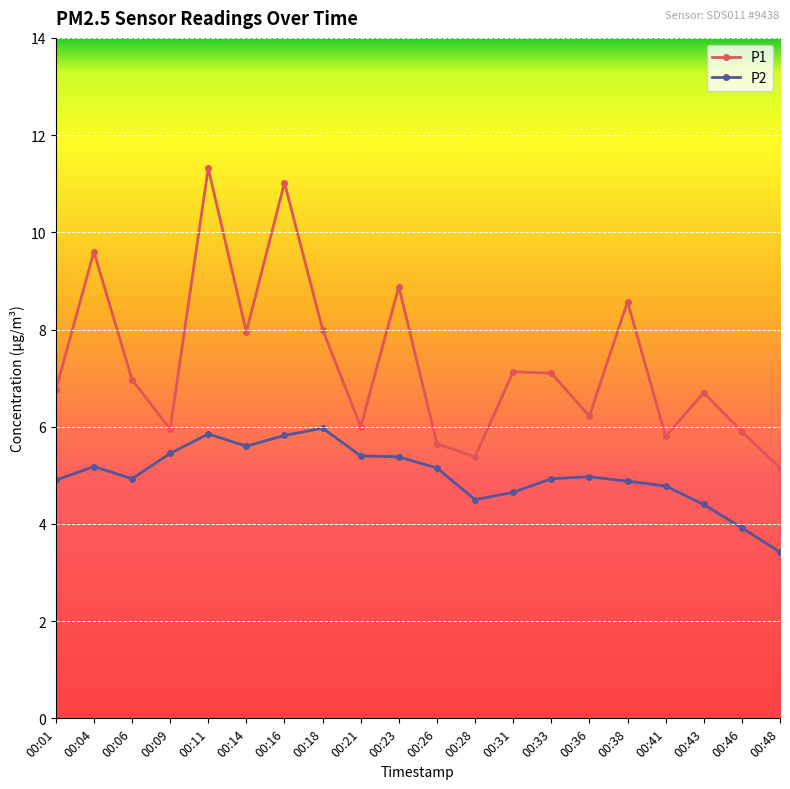

Which series has the widest spread of values?

P1